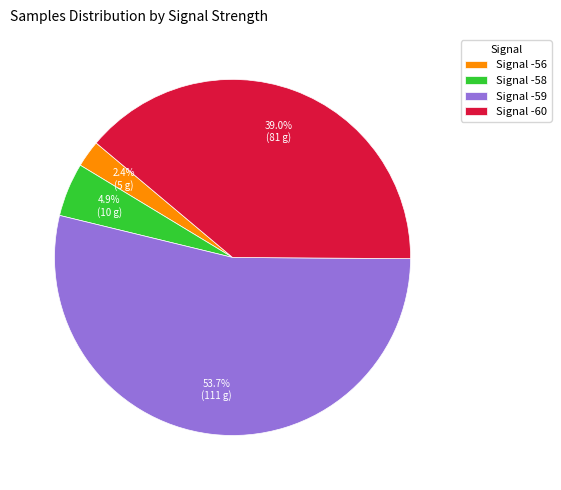

What is the smallest slice in the pie chart?

Signal -56